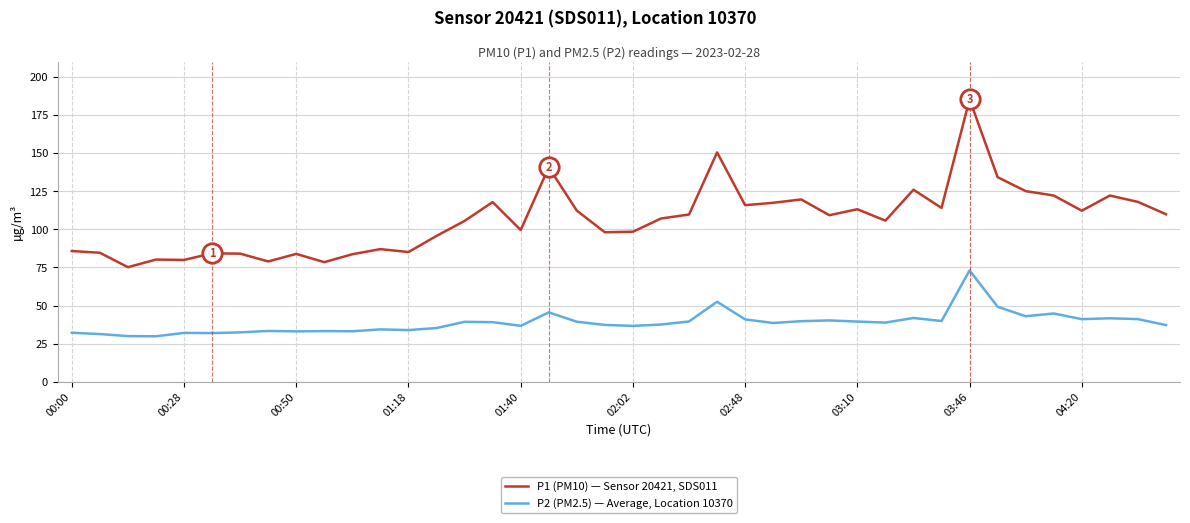

True or false: P1 (PM10) — Sensor 20421, SDS011 and P2 (PM2.5) — Average, Location 10370 cross at least once.

False